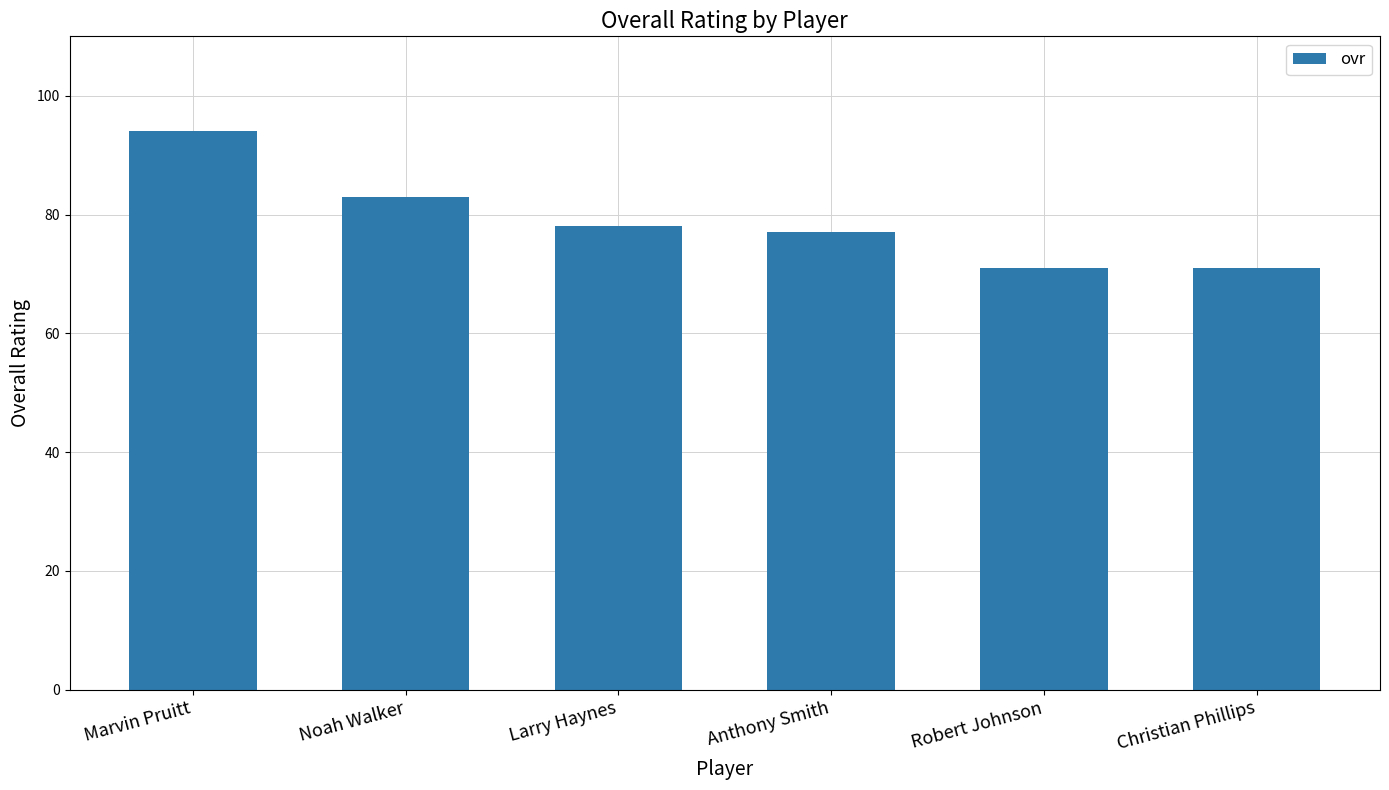

Is it true that the value at Christian Phillips is 94?

False